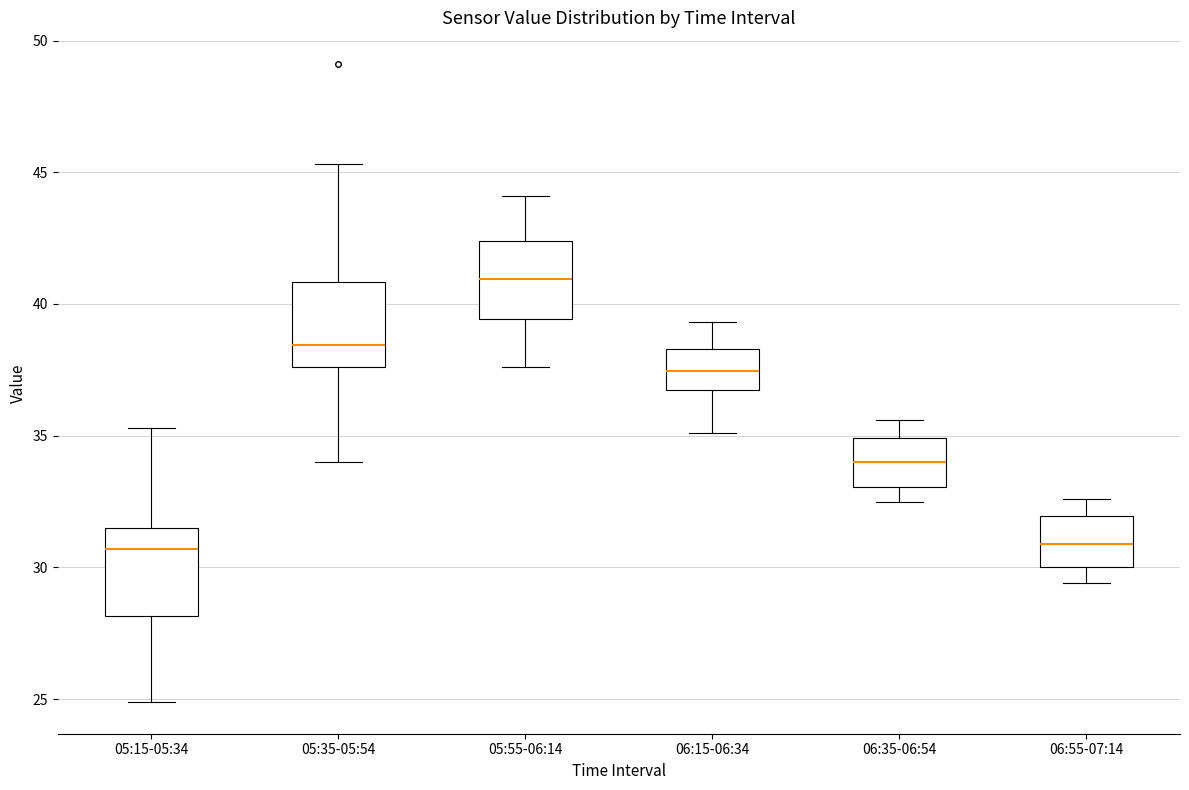

Reading left to right, read every box against the y-axis: the position of its median line, the range the box covers, and the ends of its whiskers. The values are not printed on the chart, so give them approximately, as read against the axis.

05:15-05:34: median 30.5, box 28.0 to 31.5, whiskers 25.0 to 35.5
05:35-05:54: median 38.5, box 37.5 to 41.0, whiskers 34.0 to 45.5
05:55-06:14: median 41.0, box 39.5 to 42.5, whiskers 37.5 to 44.0
06:15-06:34: median 37.5, box 36.5 to 38.5, whiskers 35.0 to 39.5
06:35-06:54: median 34.0, box 33.0 to 35.0, whiskers 32.5 to 35.5
06:55-07:14: median 31.0, box 30.0 to 32.0, whiskers 29.5 to 32.5